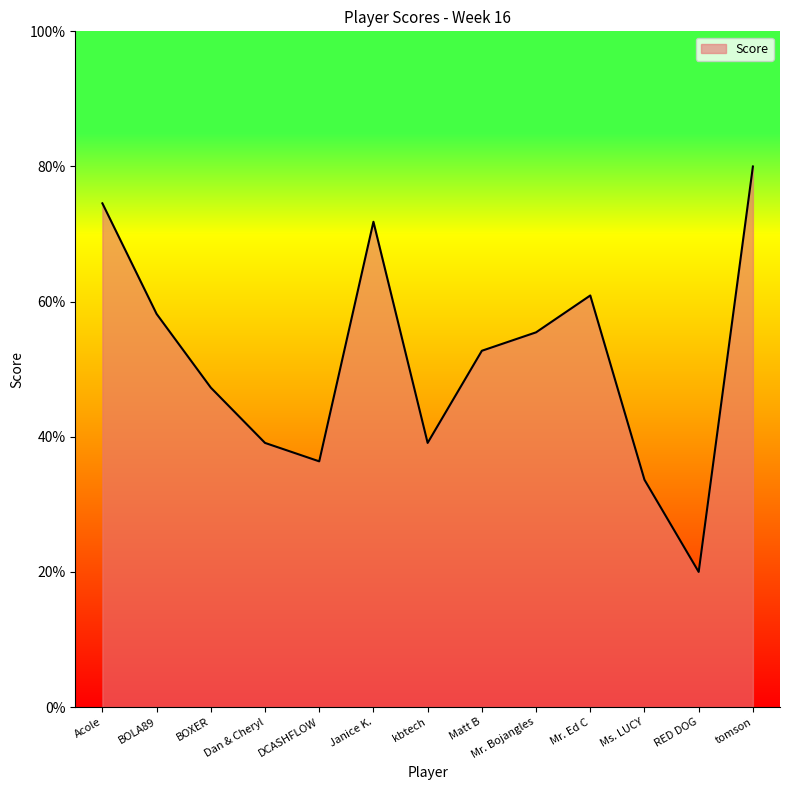

What is the difference between the maximum and minimum values?

60.0